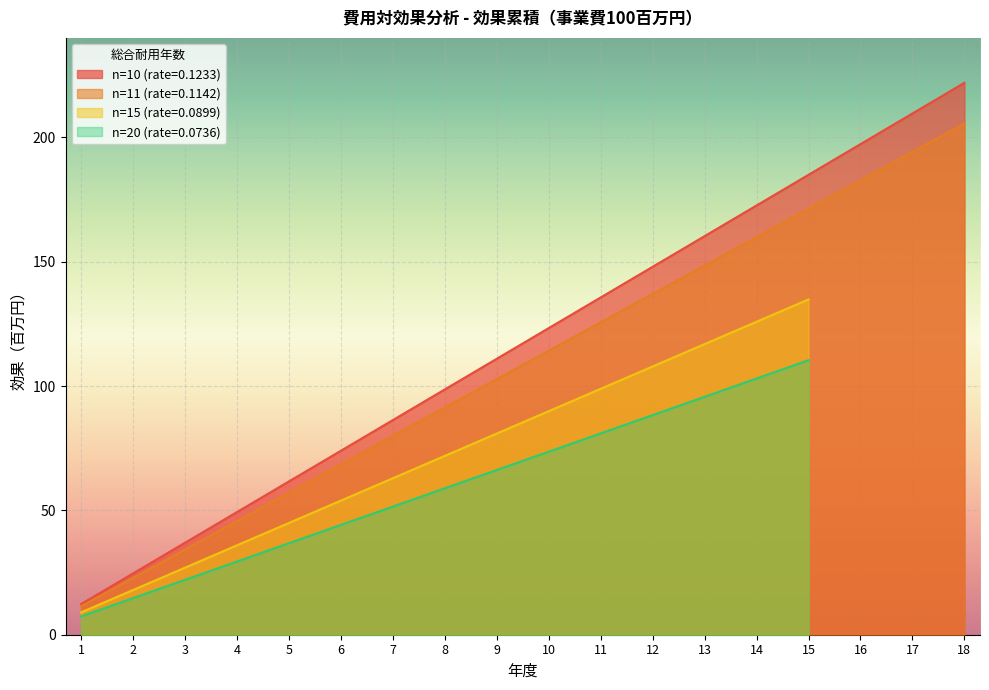

The n=11 (rate=0.1142) series shows 182.7 at 16. True or false?

True